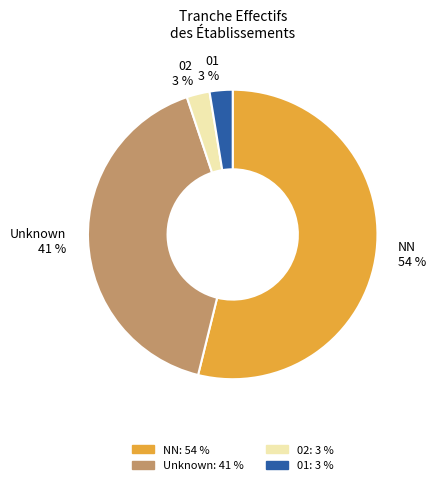

What is the largest slice in the pie chart?

NN